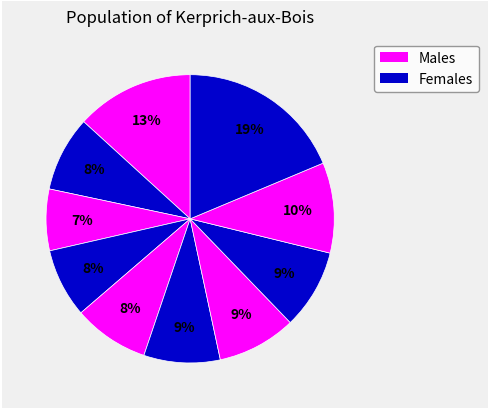

How many segments does this pie chart have?

10